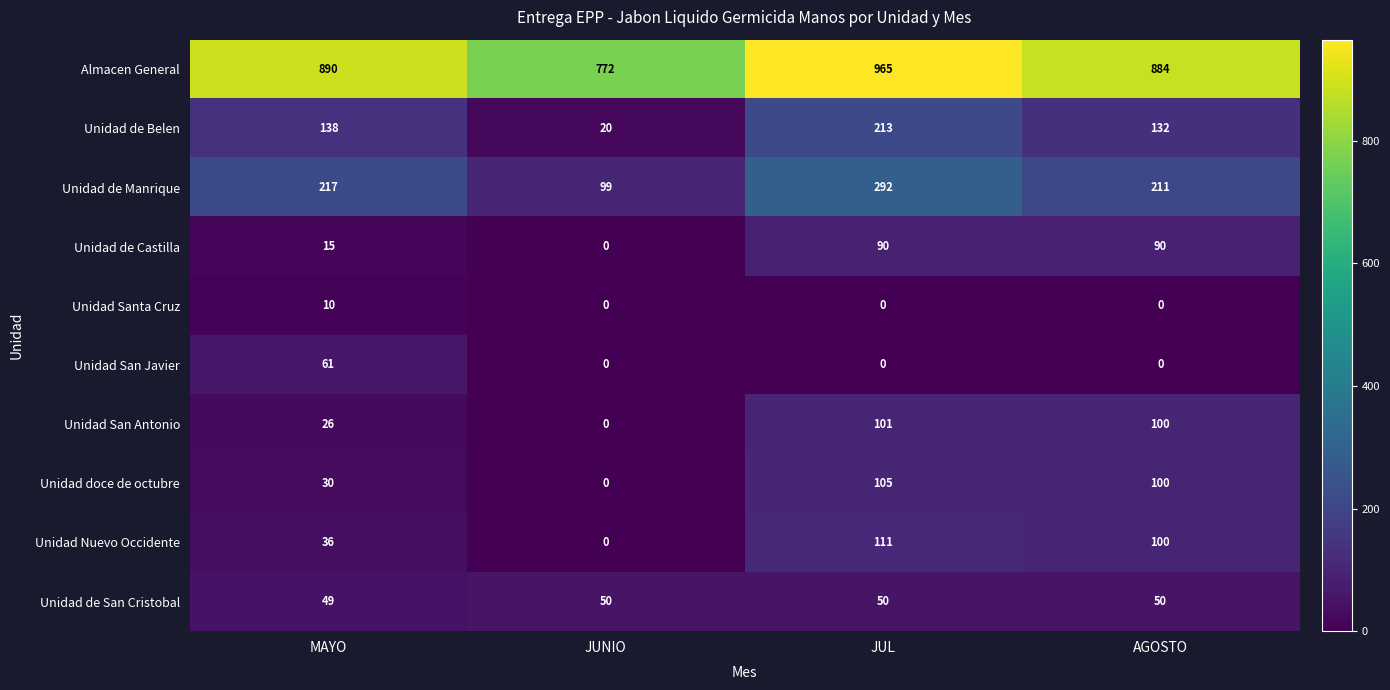

How many Unidad San Javier values are between 0 and 61?

4